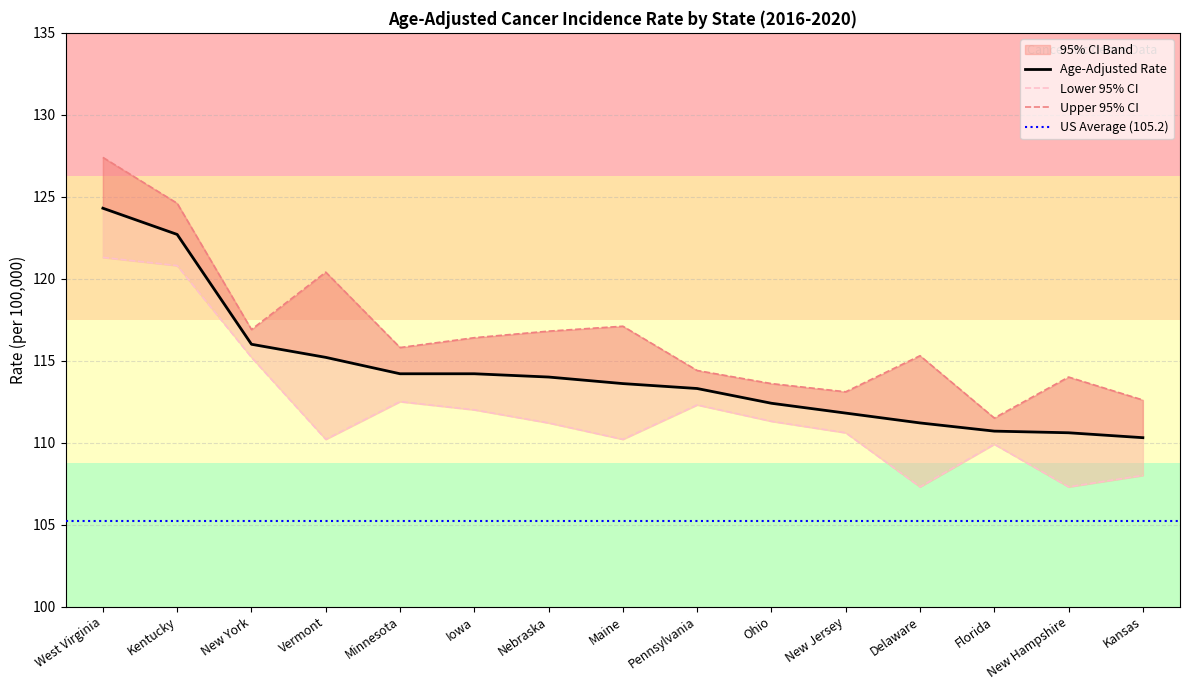

List the series in order of their overall mean, lowest first.

Lower 95% CI, Age-Adjusted Rate, Upper 95% CI